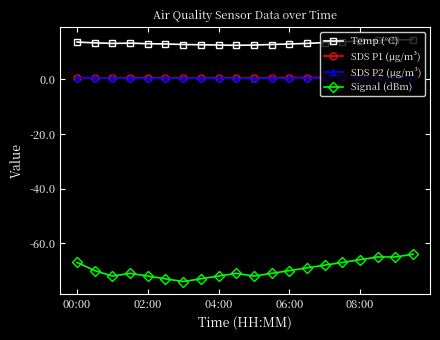

True or false: SDS P2 (µg/m³) has more than 0 interior local peaks.

True